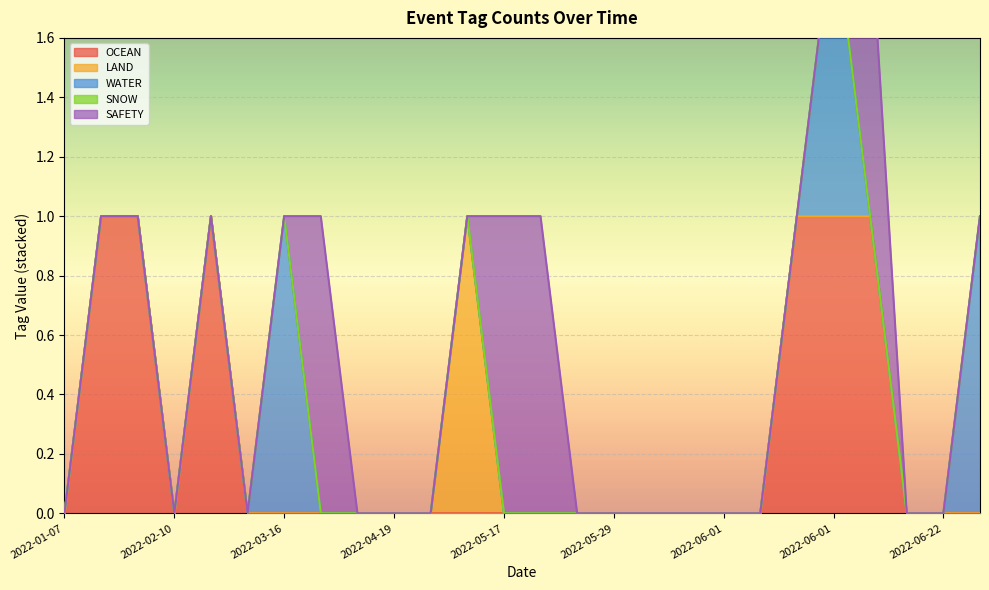

Where is LAND nearest to the value 0?

2022-01-07